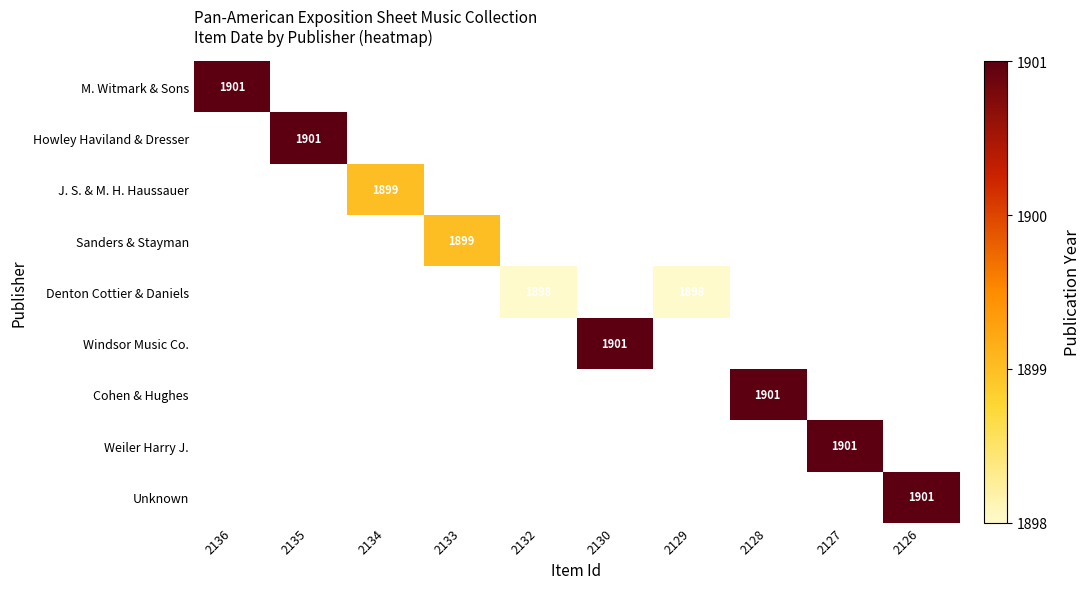

The value of Howley Haviland & Dresser at 2135 is 933. True or false?

False